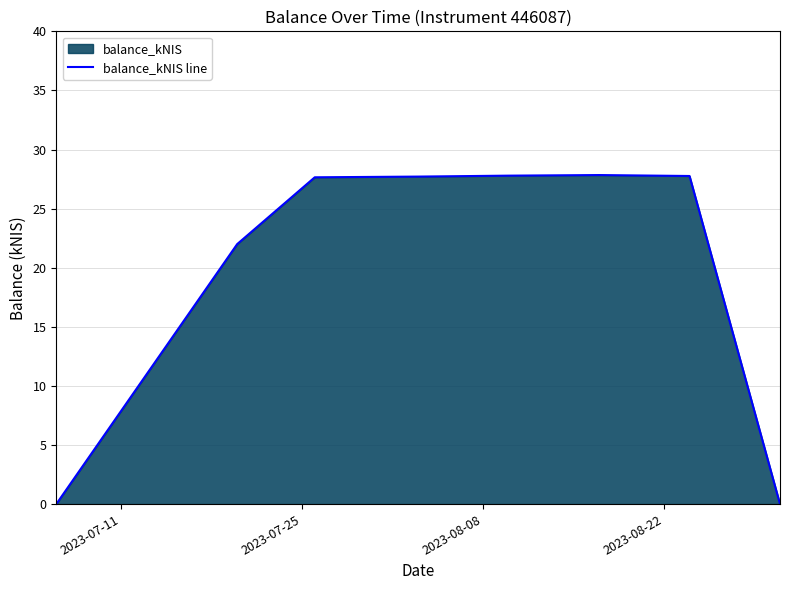

What is the greatest value displayed?

27.8